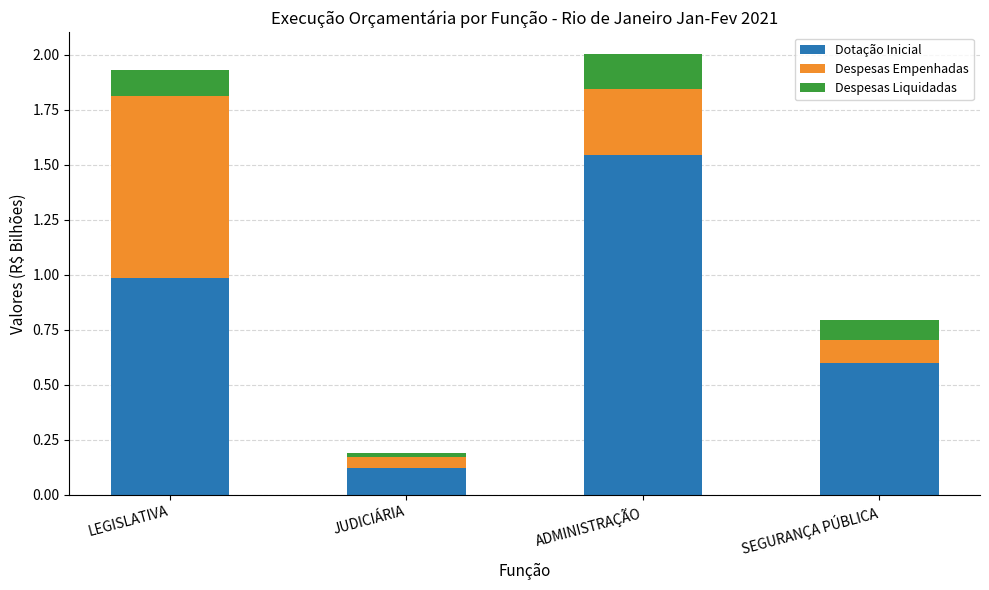

What are all the series names shown in the legend?

Dotação Inicial, Despesas Empenhadas, Despesas Liquidadas